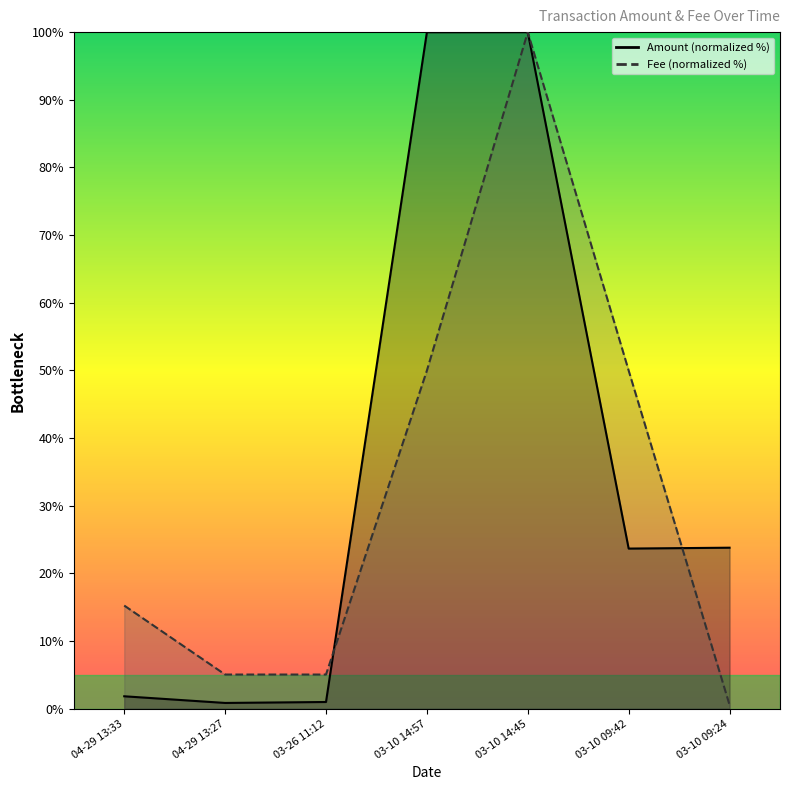

How many lines are shown in the chart?

2